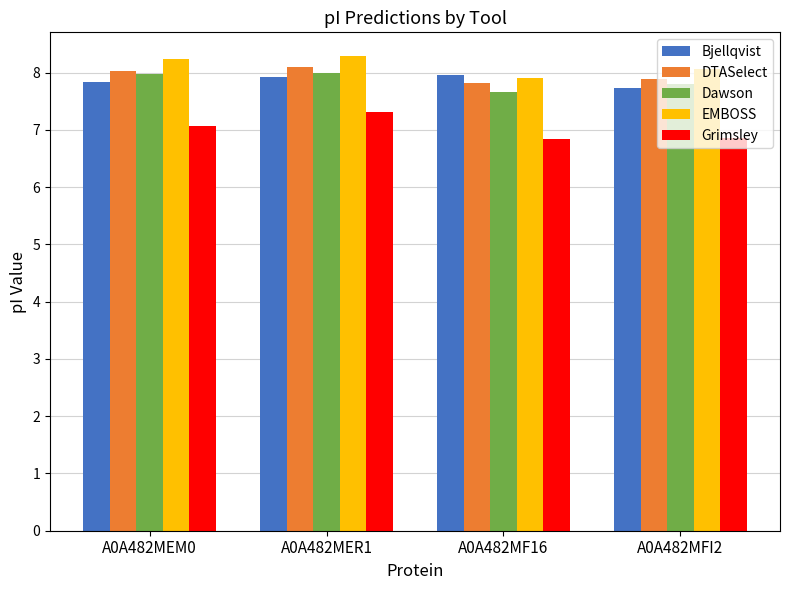

What are all the series names shown in the legend?

Bjellqvist, DTASelect, Dawson, EMBOSS, Grimsley